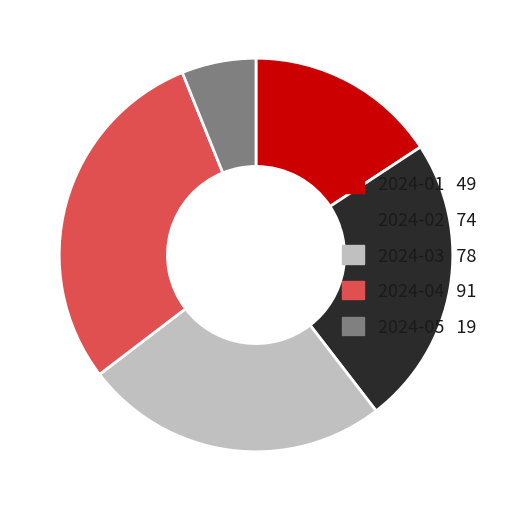

Which slice is the smallest?

2024-05